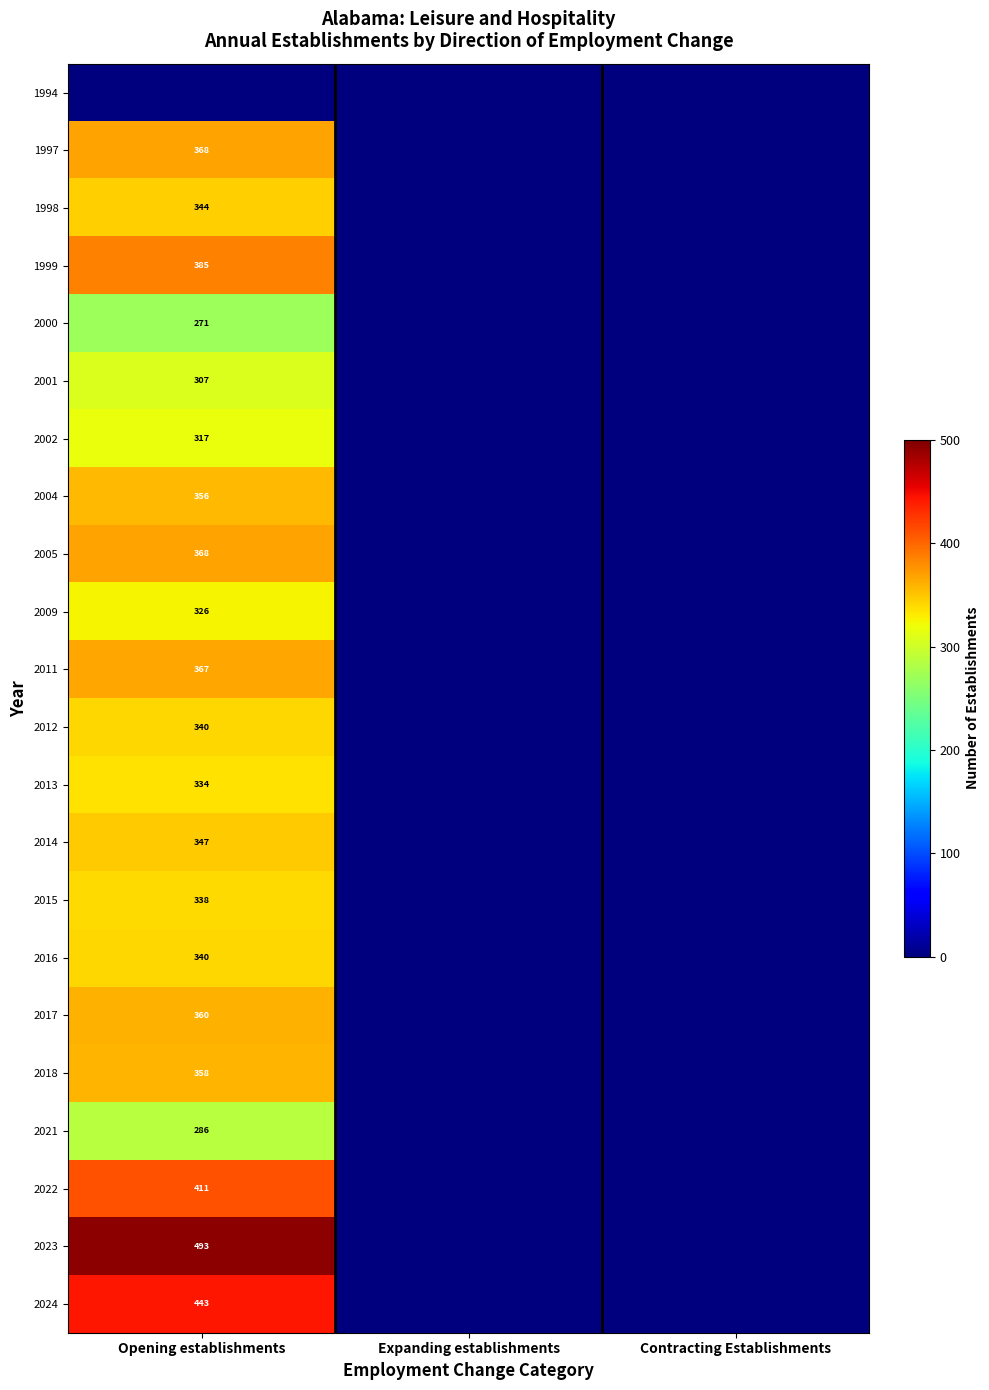

The 2014 series shows 347 at Opening establishments. True or false?

True